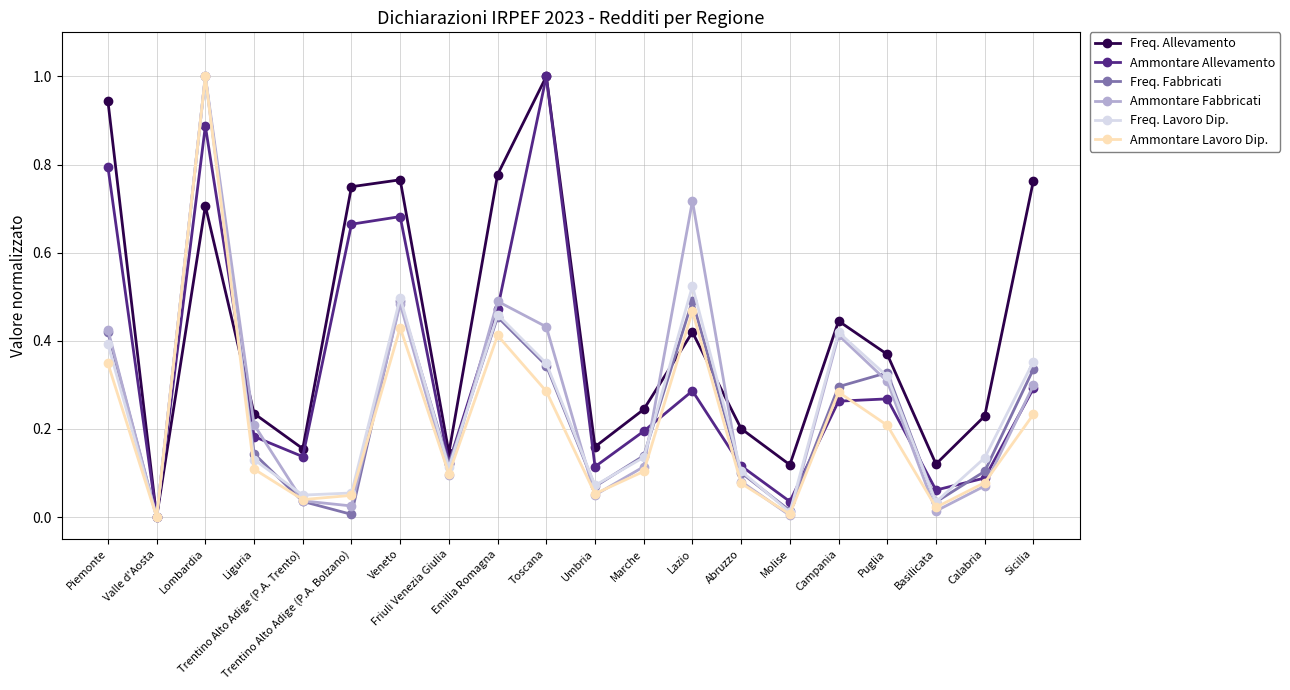

What is the difference between the Freq. Allevamento values at Sicilia and Molise?

0.6